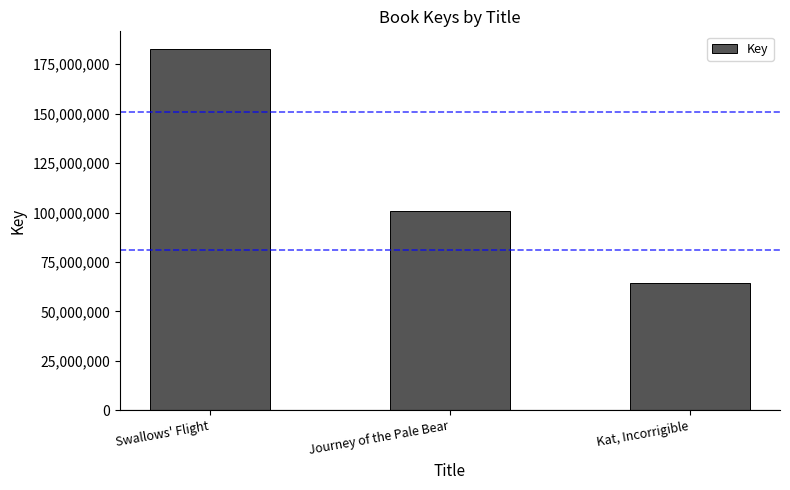

List the labels in order of value, smallest first.

Kat, Incorrigible, Journey of the Pale Bear, Swallows' Flight